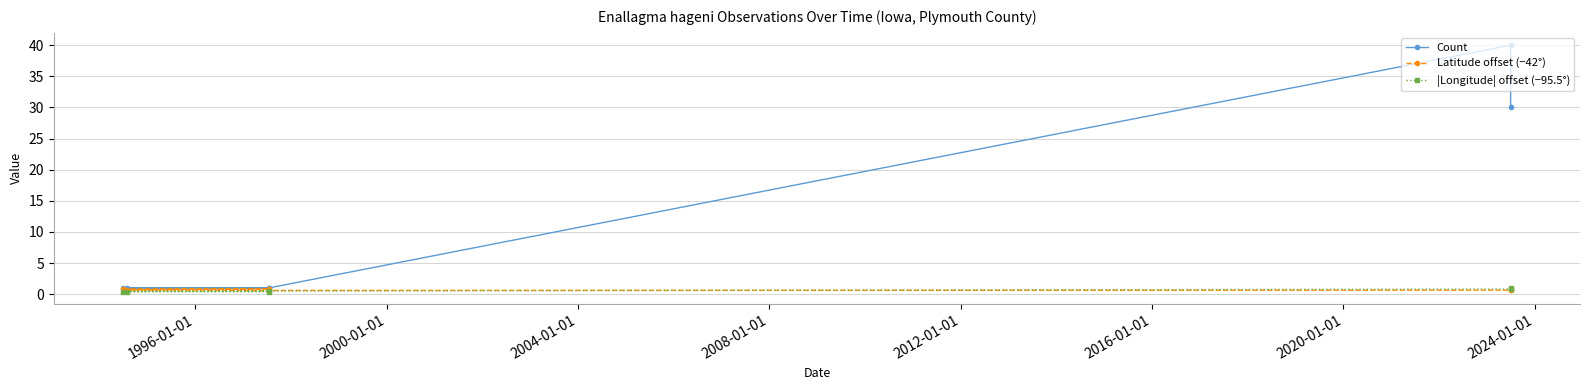

Which series ends up on top after the final intersection of Latitude offset (−42°) and |Longitude| offset (−95.5°)?

|Longitude| offset (−95.5°)